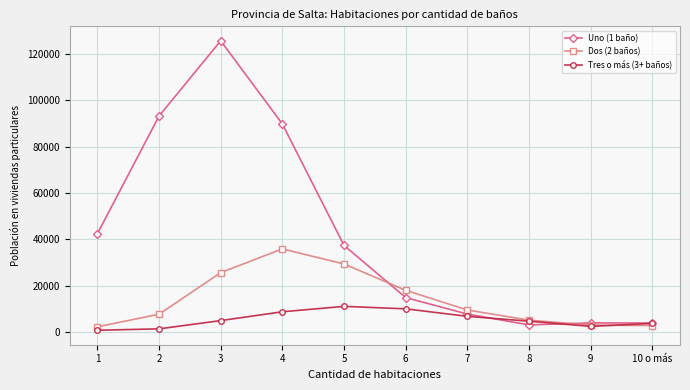

True or false: Uno (1 baño) has more than 0 interior local peaks.

True